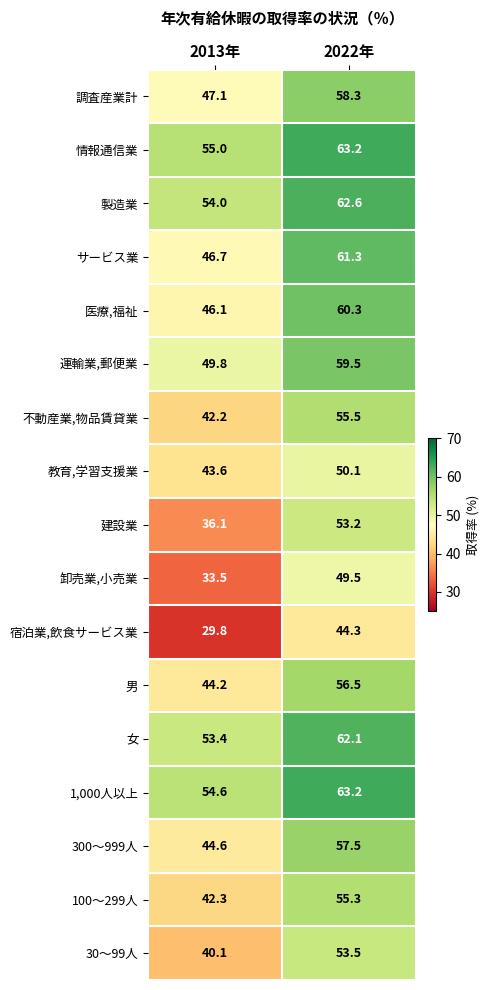

What is the difference between the highest and lowest values at 2013年?

25.2